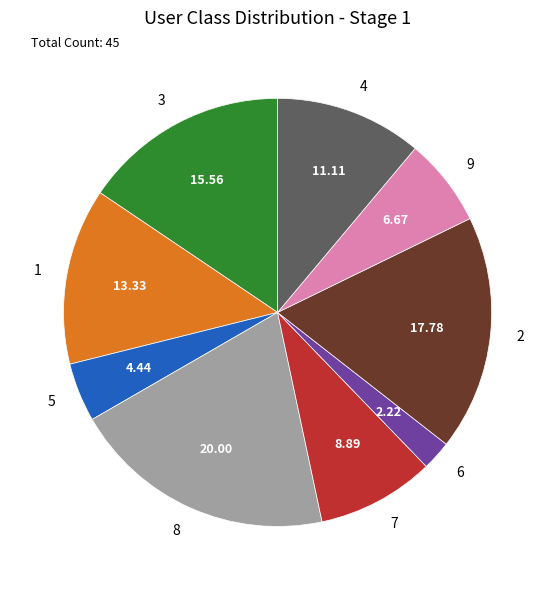

Rank the categories by value from lowest to highest.

6, 5, 9, 7, 4, 1, 3, 2, 8